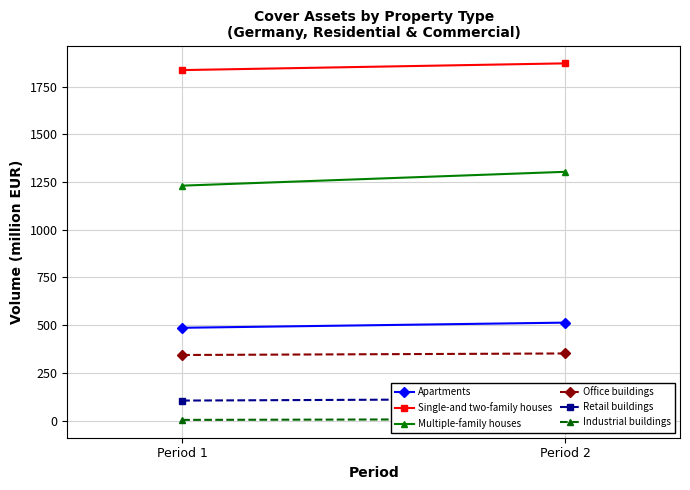

What is the sum of all Office buildings values?

695.6